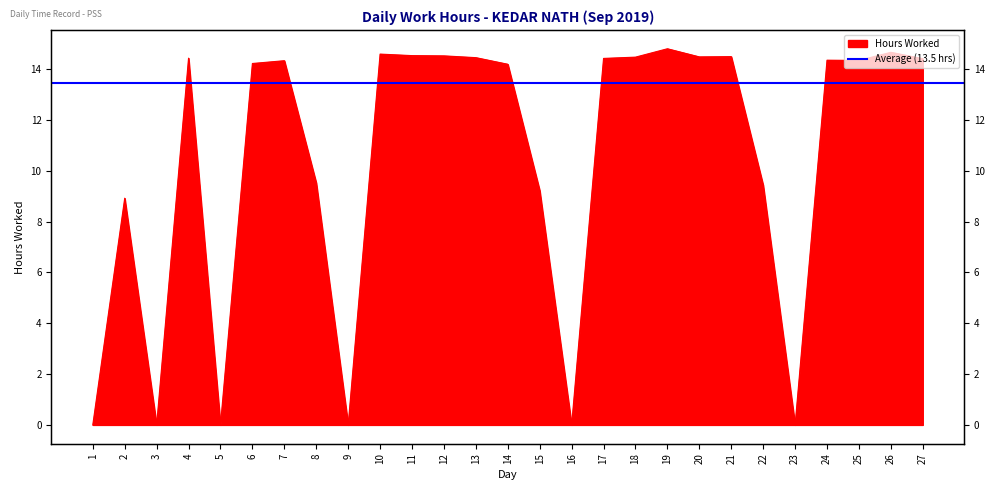

Between 19 and 16, which is larger?

19